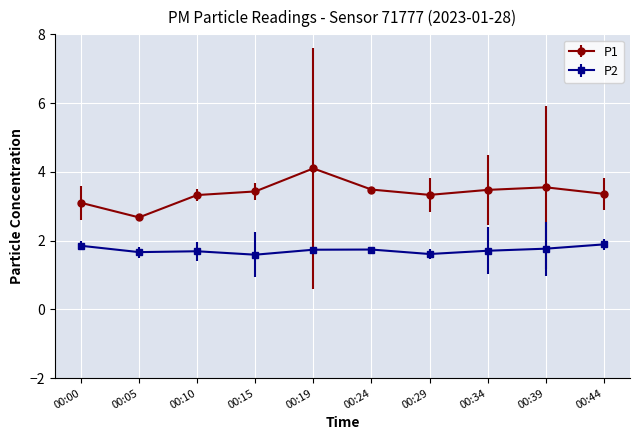

Read the P1 value at 00:10.

3.3